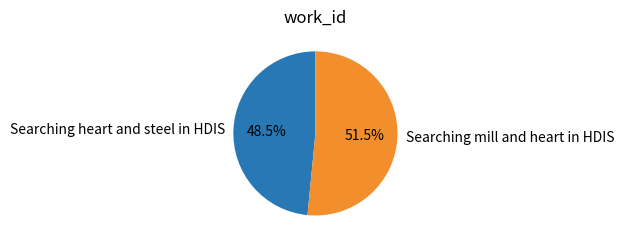

The Searching heart and steel in HDIS slice represents 39% of the pie. True or false?

False